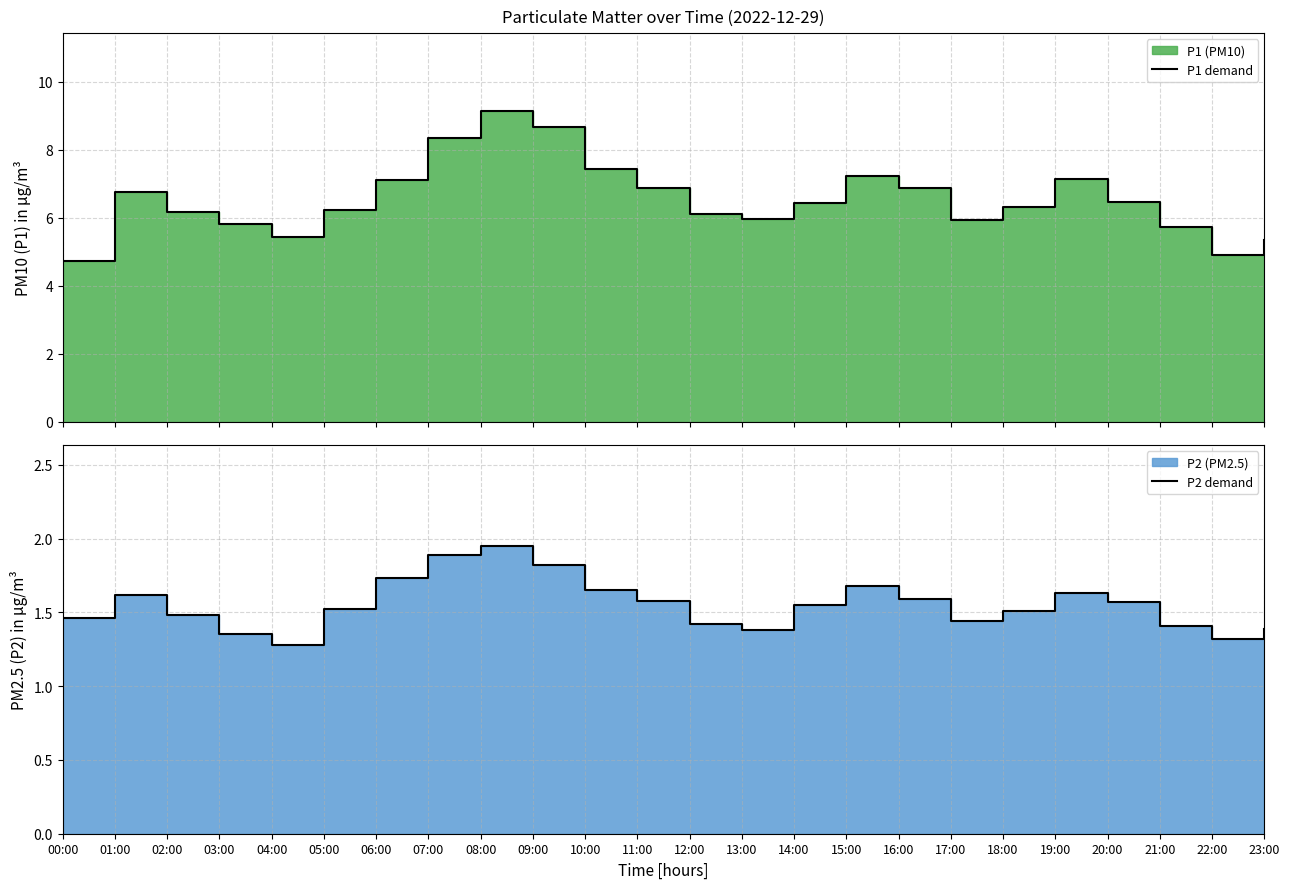

True or false: P2 demand and P1 demand intersect in this chart.

False